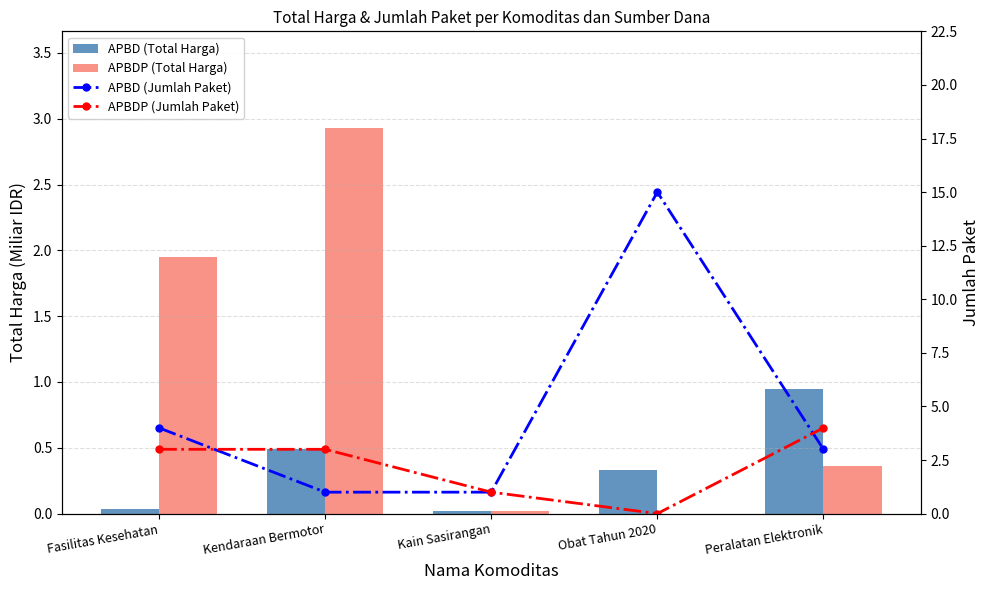

Reading right to left, extract all data points from this chart.

APBD: Peralatan Elektronik=0.9	Obat Tahun 2020=0.3	Kain Sasirangan=0.0	Kendaraan Bermotor=0.5	Fasilitas Kesehatan=0.0
APBDP: Peralatan Elektronik=0.4	Obat Tahun 2020=0.0	Kain Sasirangan=0.0	Kendaraan Bermotor=2.9	Fasilitas Kesehatan=2.0
APBD (Count): Peralatan Elektronik=3.0	Obat Tahun 2020=15.0	Kain Sasirangan=1.0	Kendaraan Bermotor=1.0	Fasilitas Kesehatan=4.0
APBDP (Count): Peralatan Elektronik=4.0	Obat Tahun 2020=0.0	Kain Sasirangan=1.0	Kendaraan Bermotor=3.0	Fasilitas Kesehatan=3.0